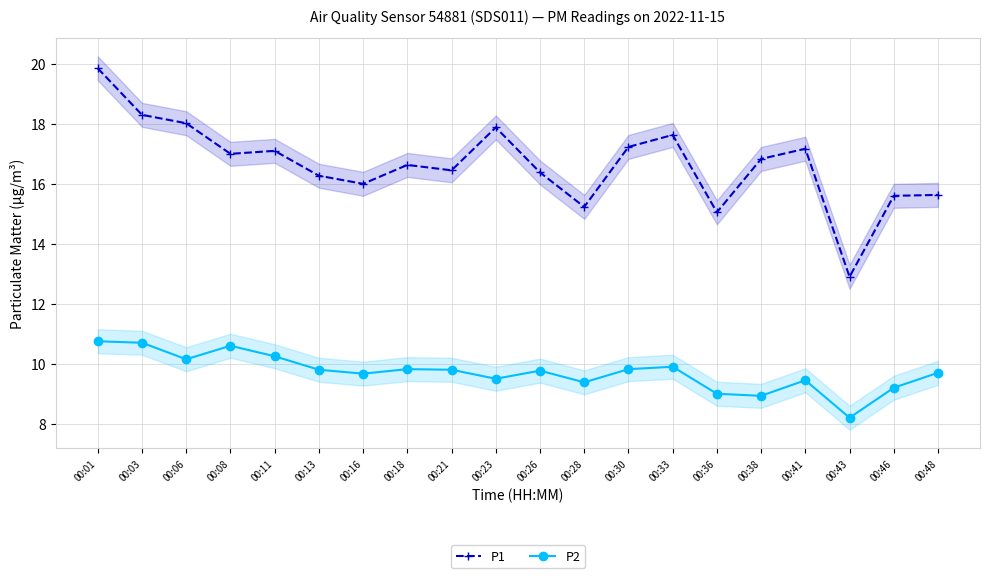

At which category does the chart reach its minimum across all series?

00:43